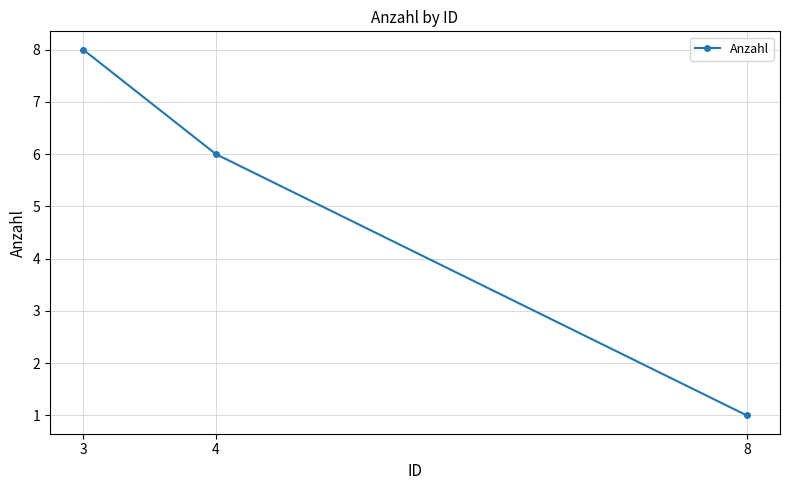

List the labels in order of value, largest first.

3, 4, 8